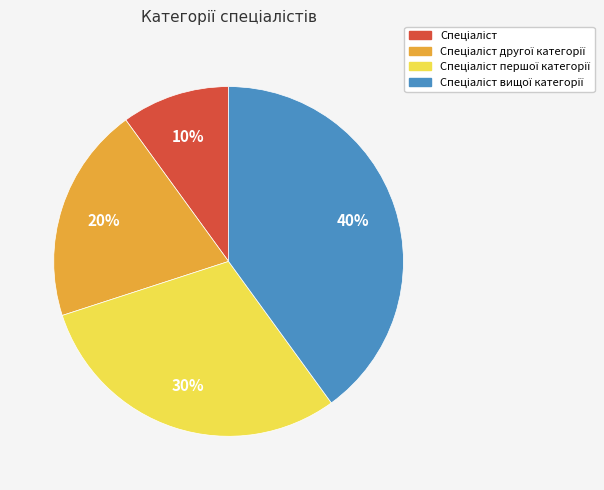

To the nearest percent, what is the difference between the largest and smallest slice percentages?

30%